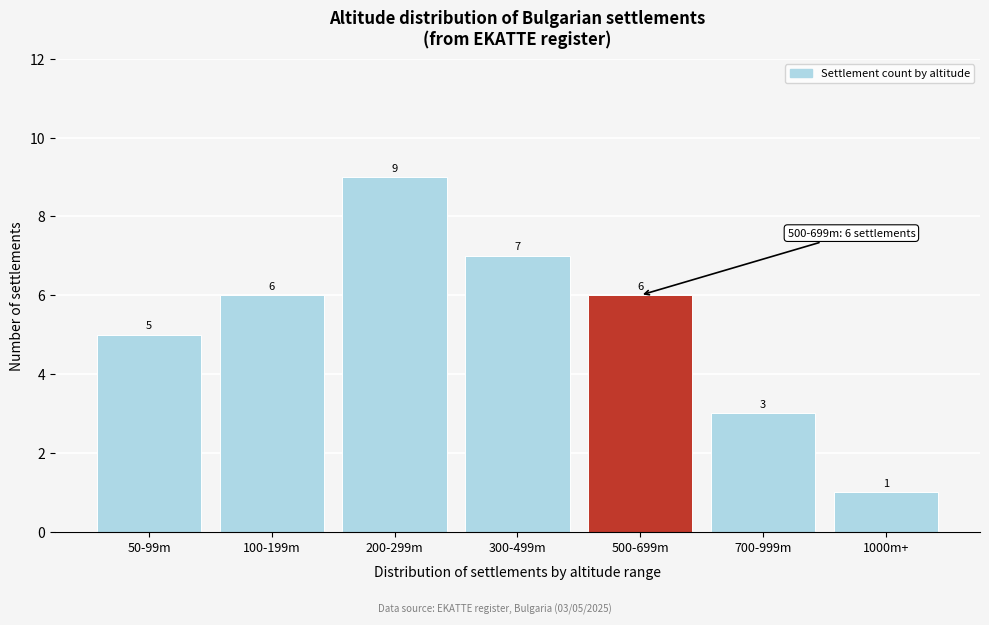

Reading left to right, extract all data points from this chart.

5	6	9	7	6	3	1